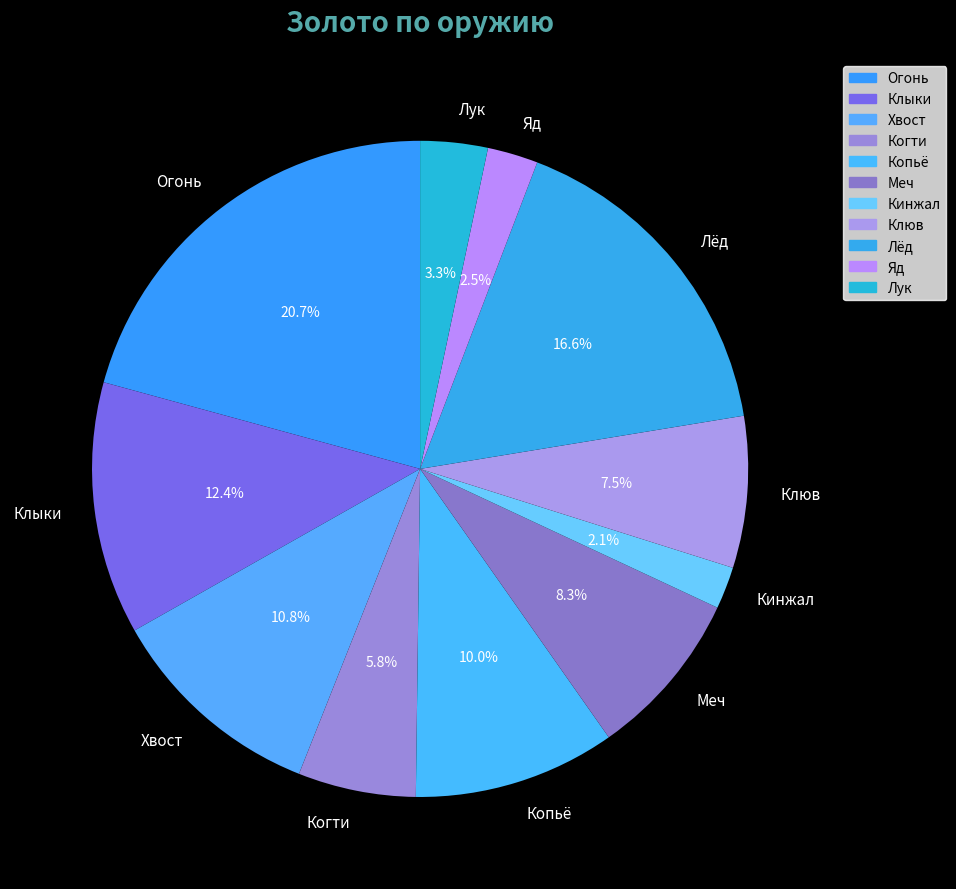

Is it true that Кинжал is 2% of the pie?

True